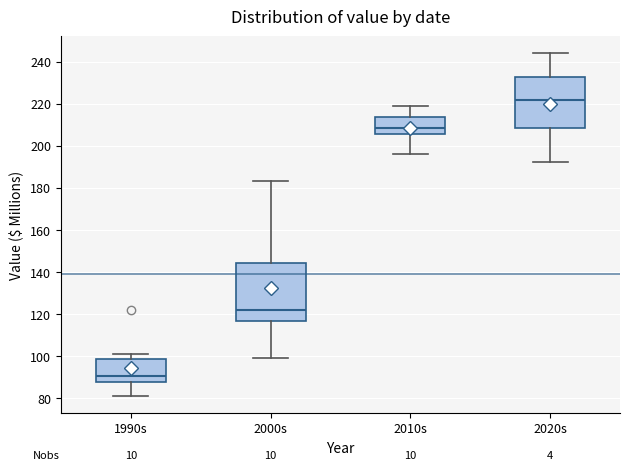

Which box's median line is the lowest?

1990s